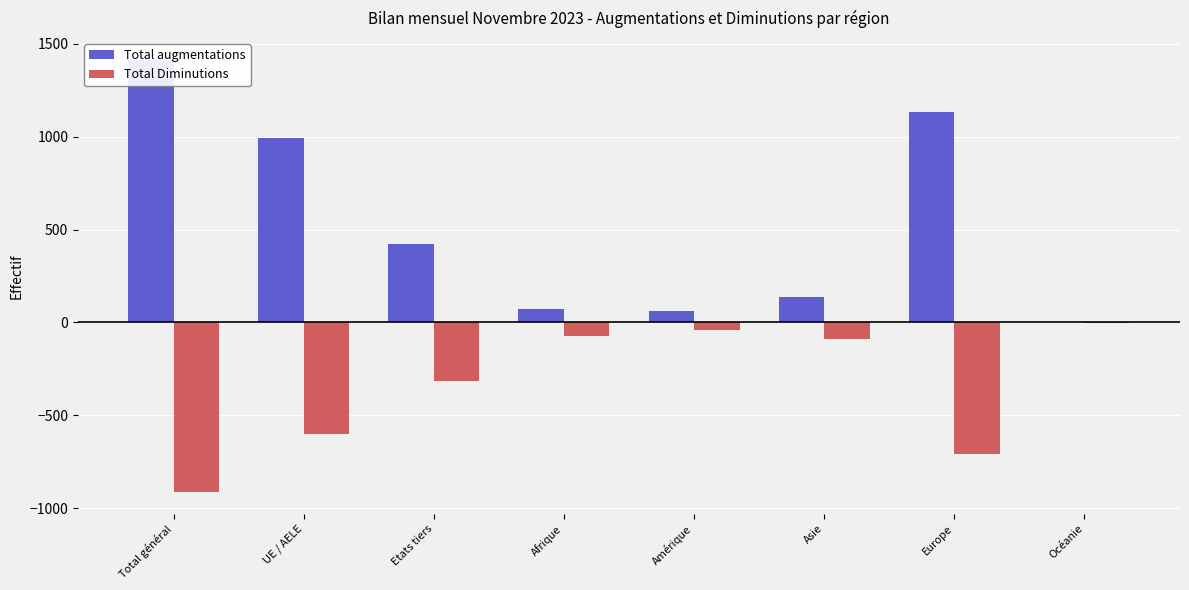

What is the spread (max minus min) of values at Asie?

226